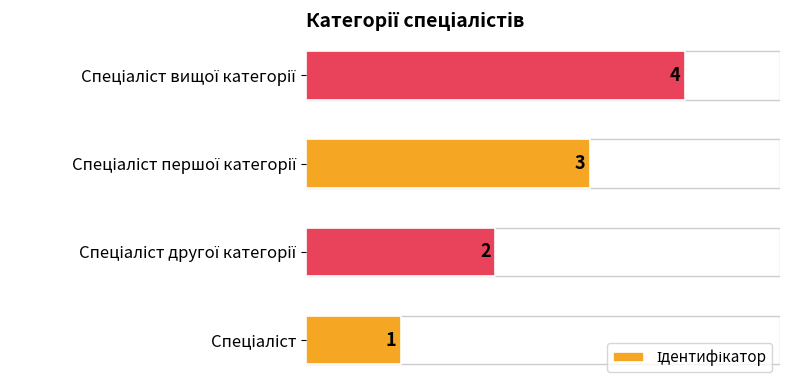

How many bars are there in total?

4